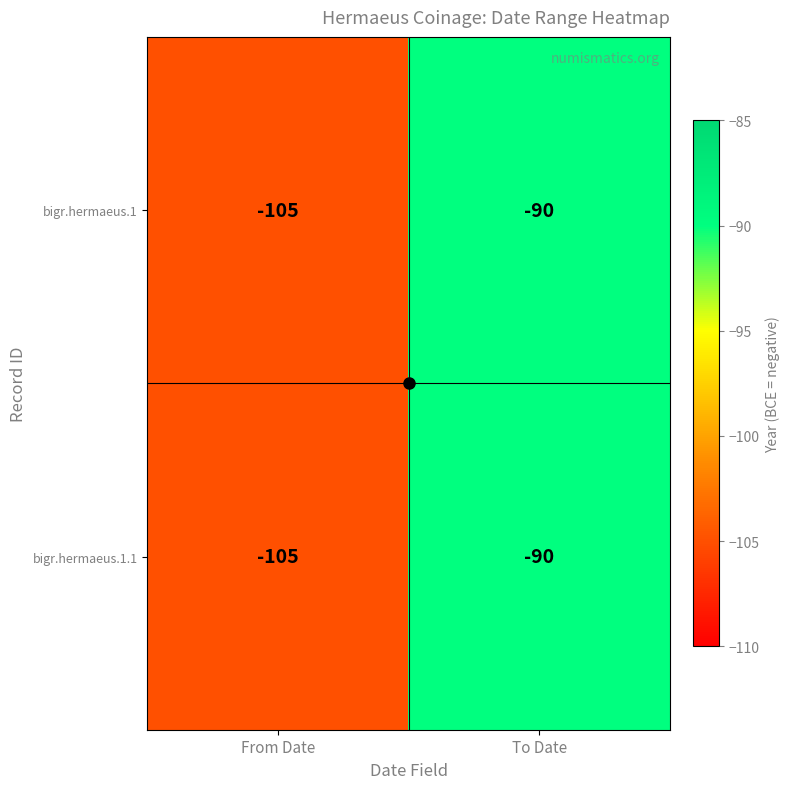

At which label is bigr.hermaeus.1 closest to -97?

To Date